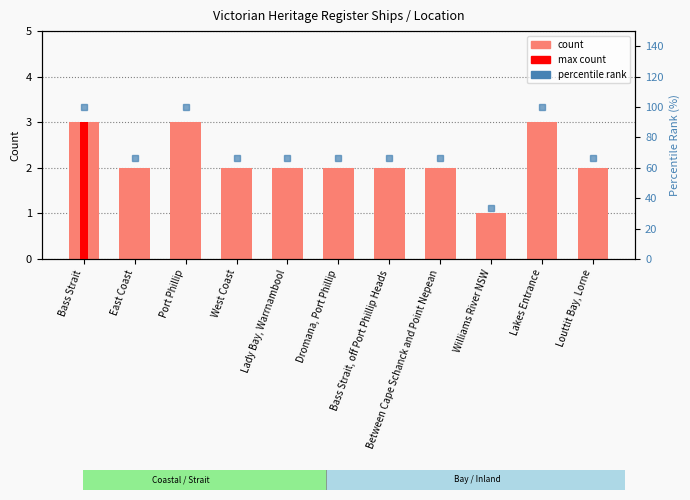

What is the value of the percentile rank bar at the 10th from the left?

100.0